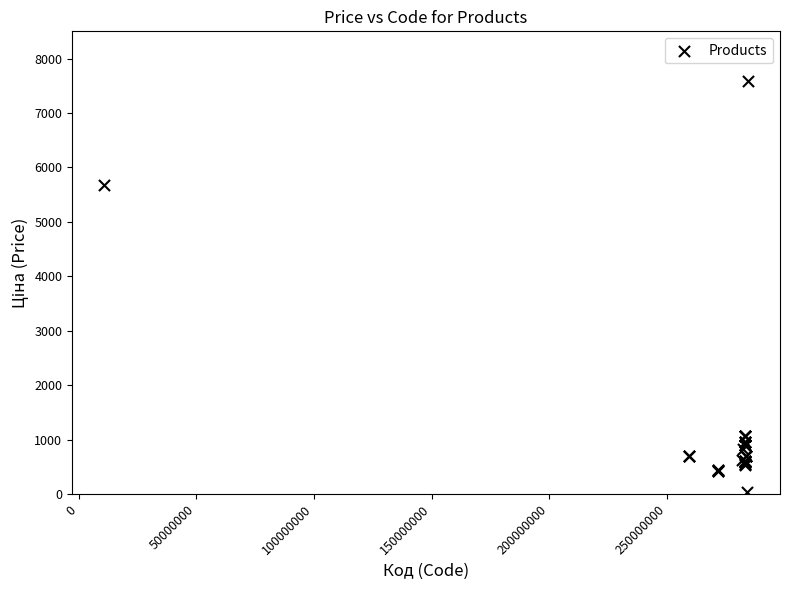

What Y value in the scatter plot is closest to 3814?

5673.8